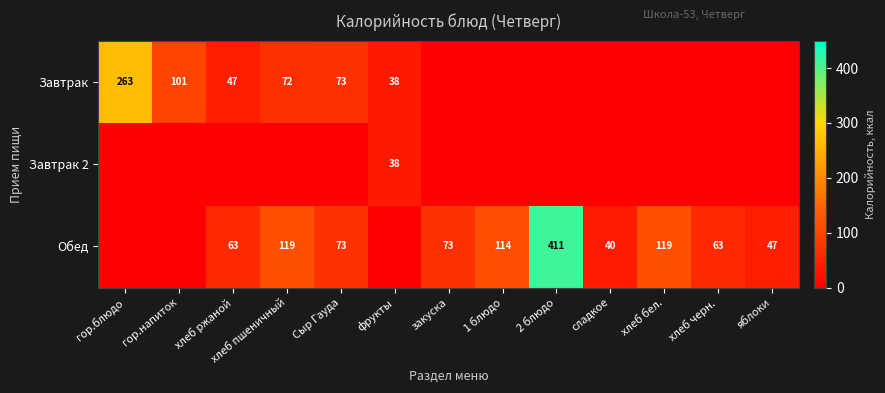

Is it true that Завтрак equals 72 at хлеб пшеничный?

True